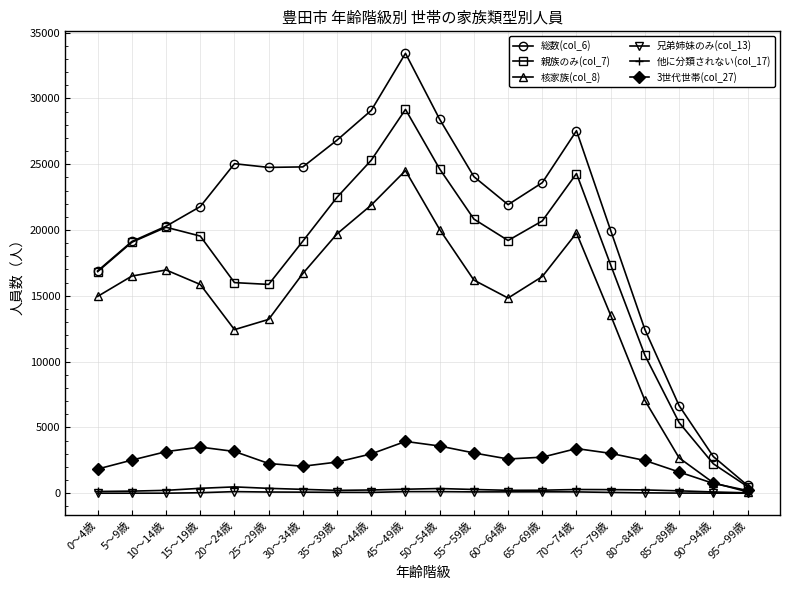

How many data points in 他に分類されない(col_17) are less than 249?

10